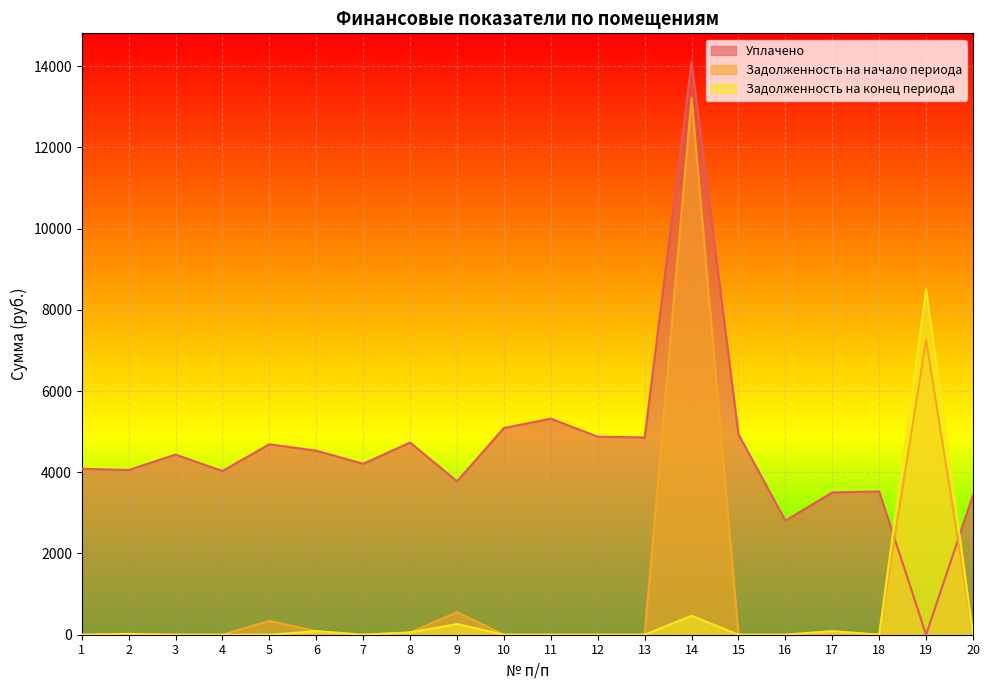

What is the difference between the maximum and minimum values in the Уплачено series?

14101.5